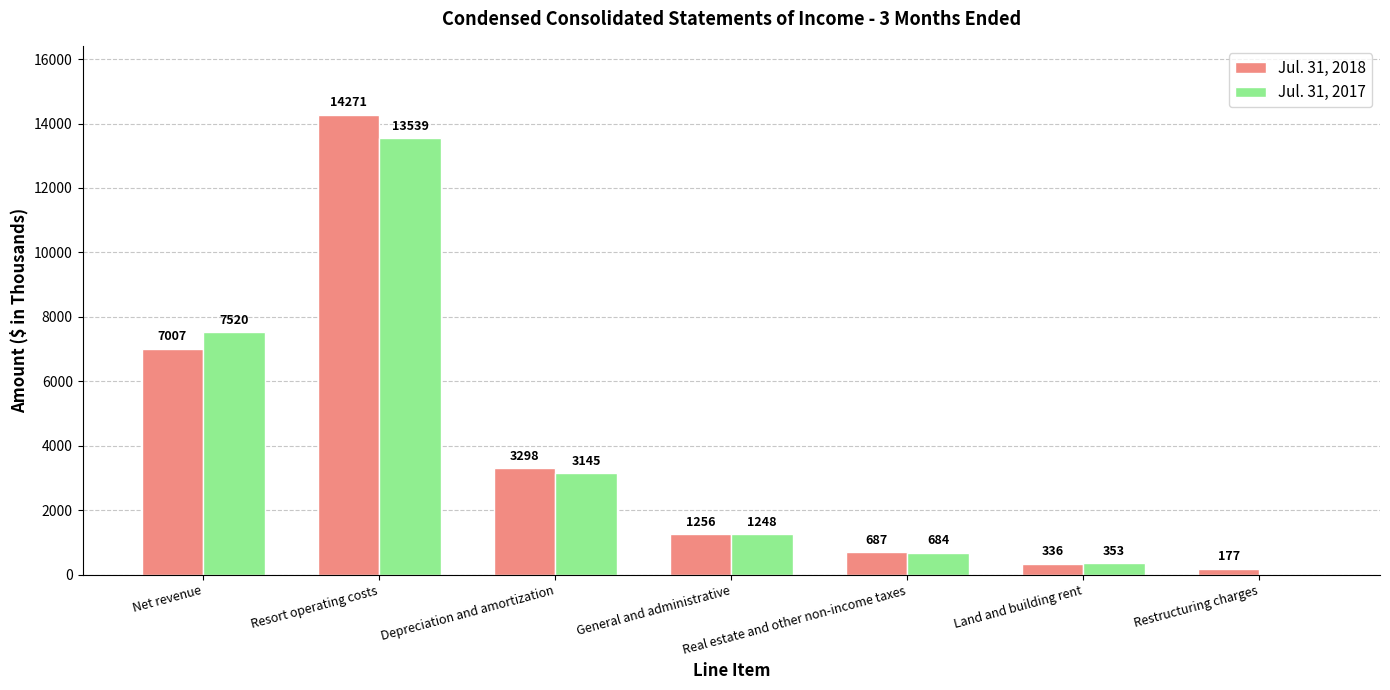

Which series changed the most between Real estate and other non-income taxes and Land and building rent?

Jul. 31, 2018